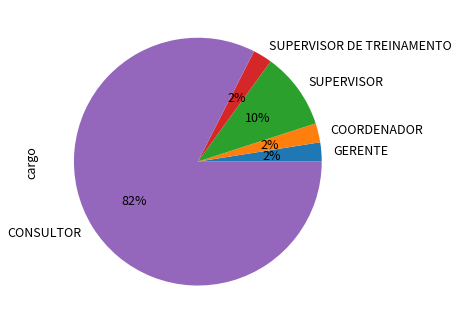

Which has a higher value, CONSULTOR or SUPERVISOR?

CONSULTOR